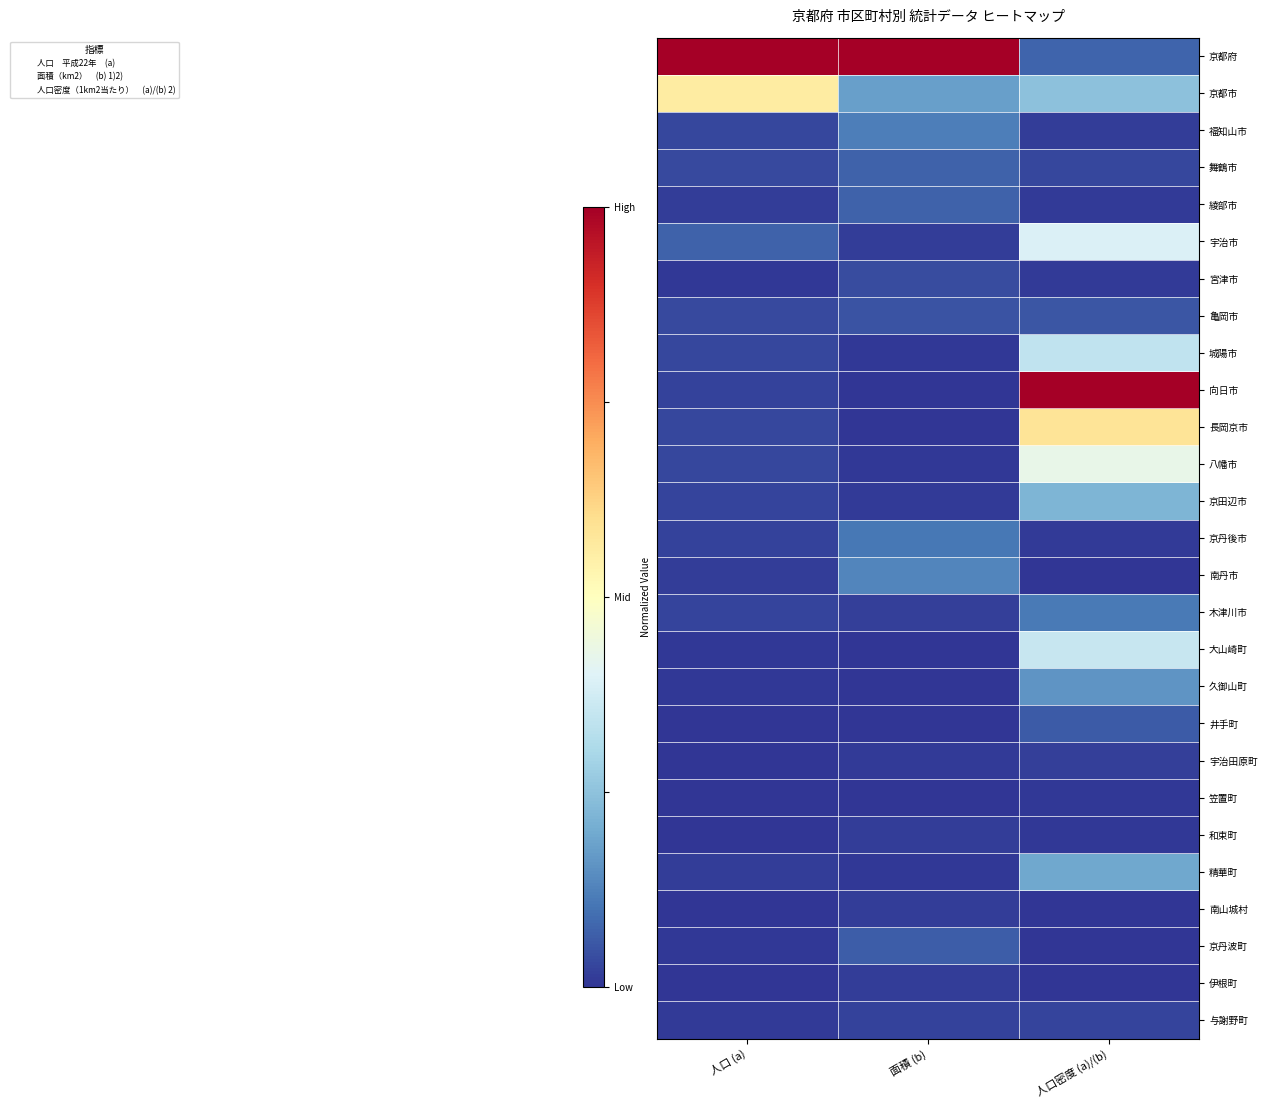

At which category does the chart reach its minimum across all series?

面積 (b)